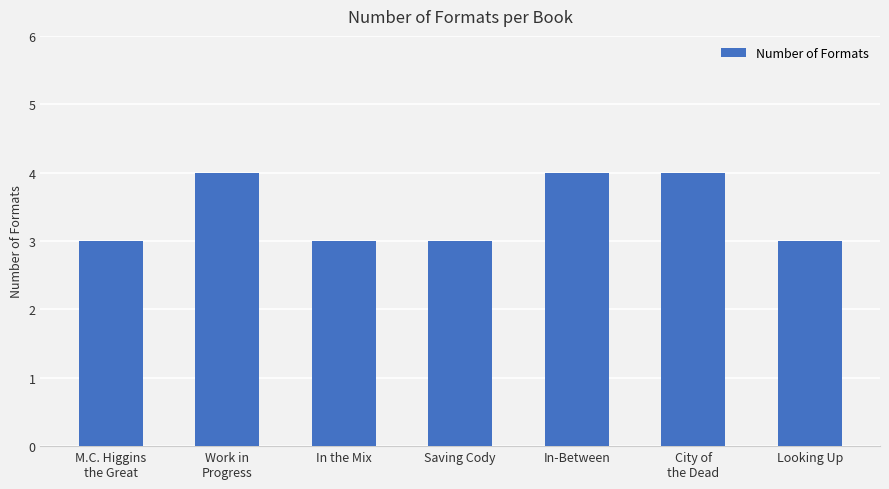

What is the value of the 2nd bar from the left?

4